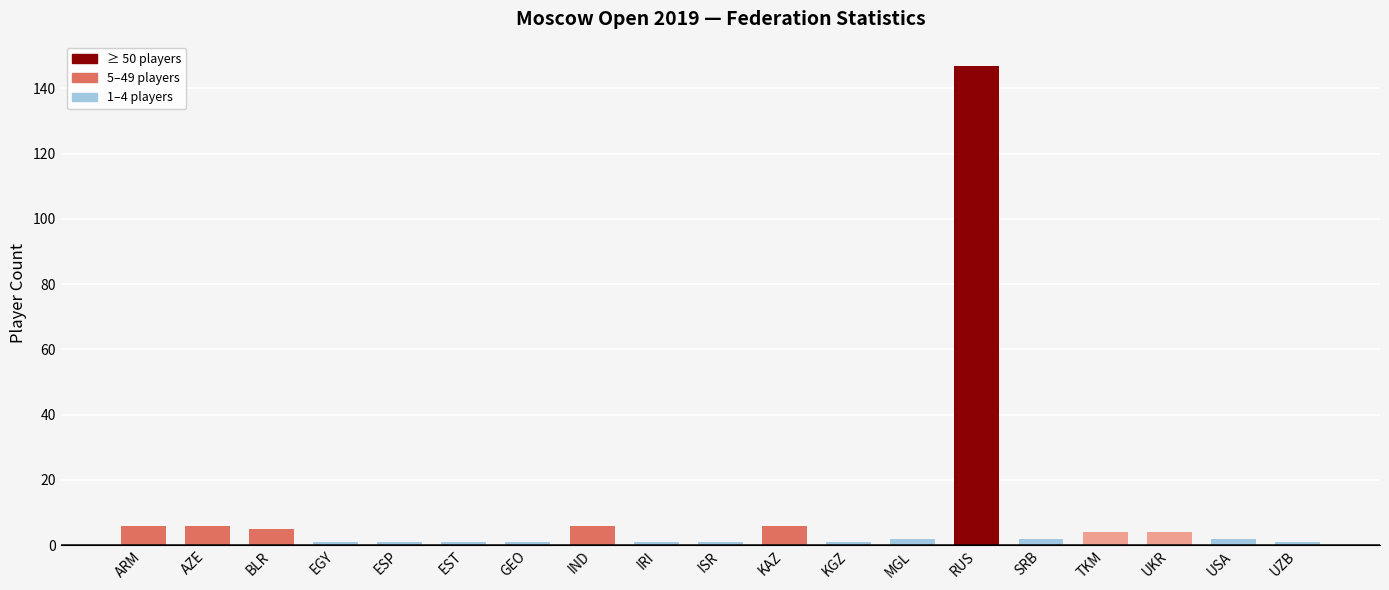

How many data points does each series have?

19